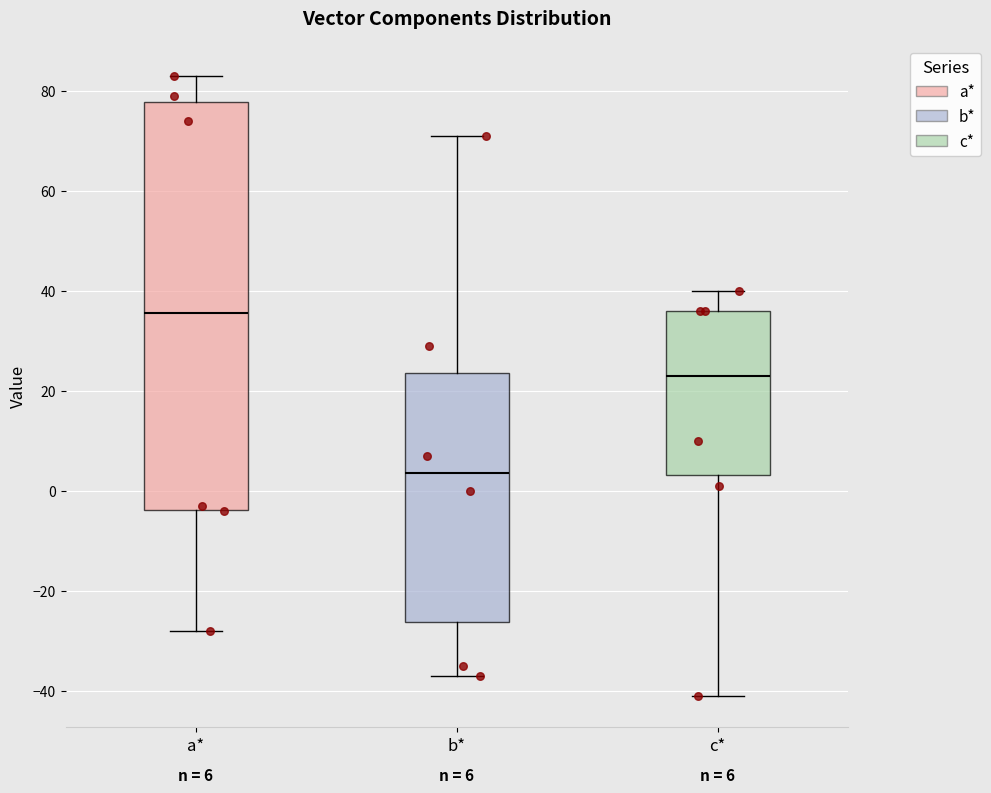

Which box's median line is the lowest?

b*